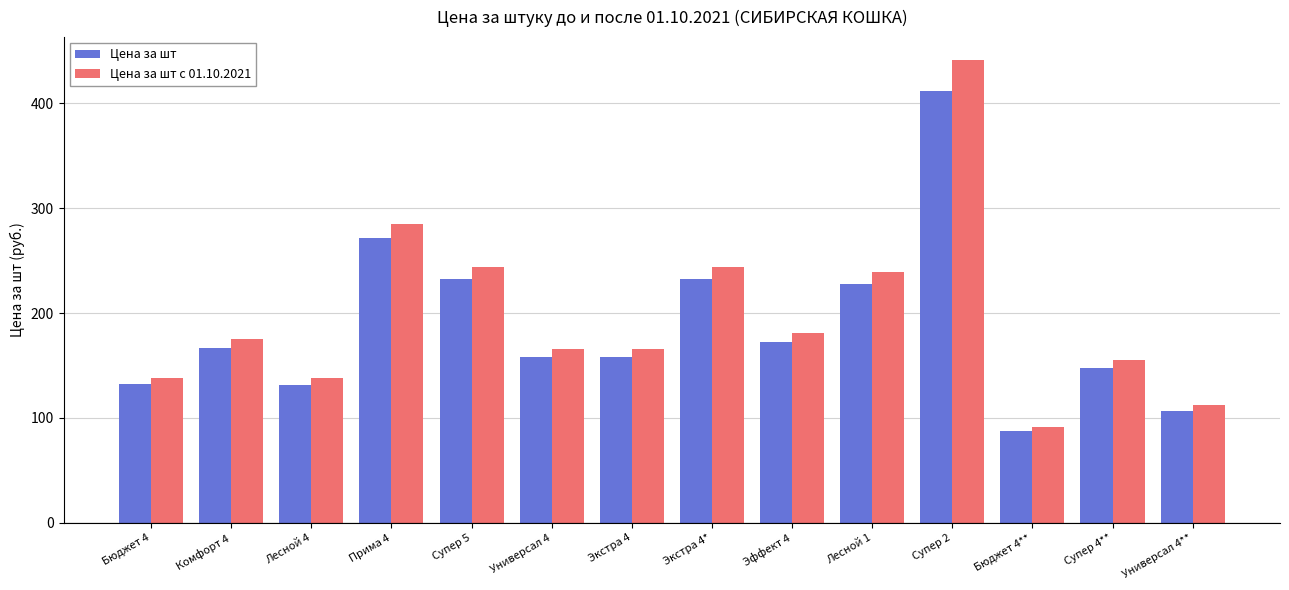

Are the bars horizontal?

No